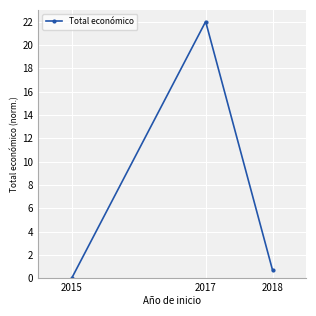

What is the approximate value at 2018?

0.7